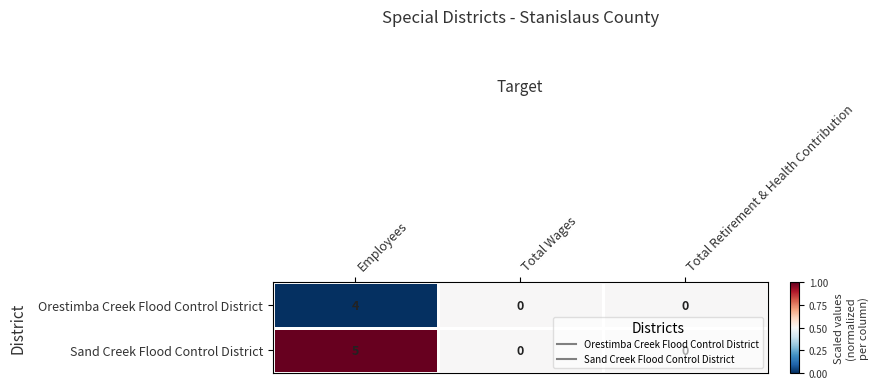

What is the sum of all Sand Creek Flood Control District values?

5